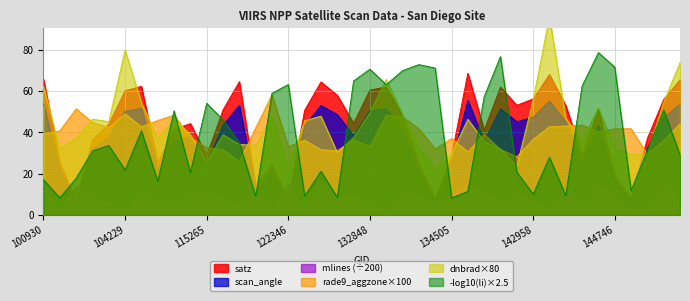

What is the minimum value for satz?

7.0